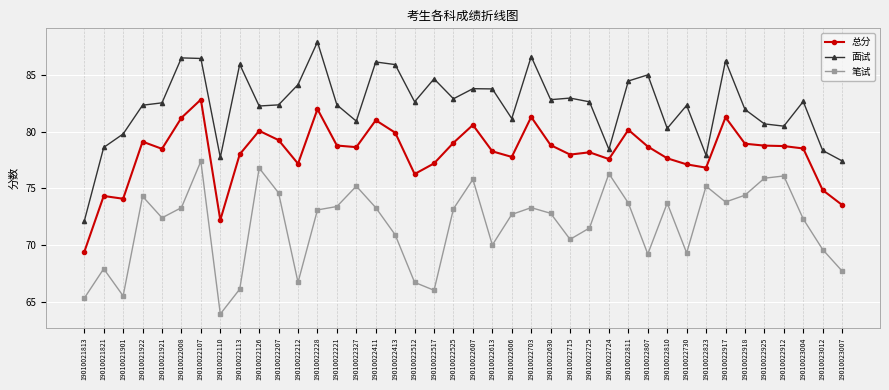

Is this an area chart (filled region under the line)?

No